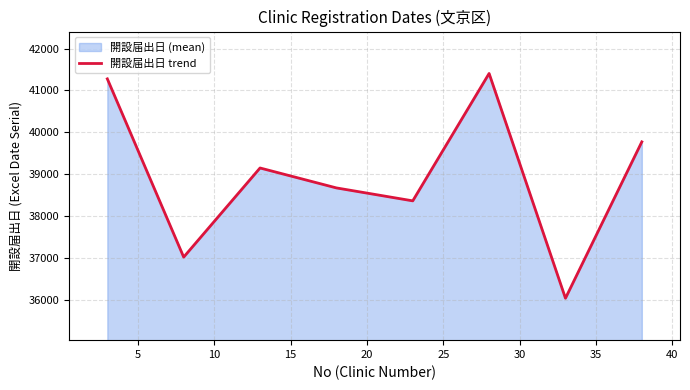

What is the sum of all values?

311721.4